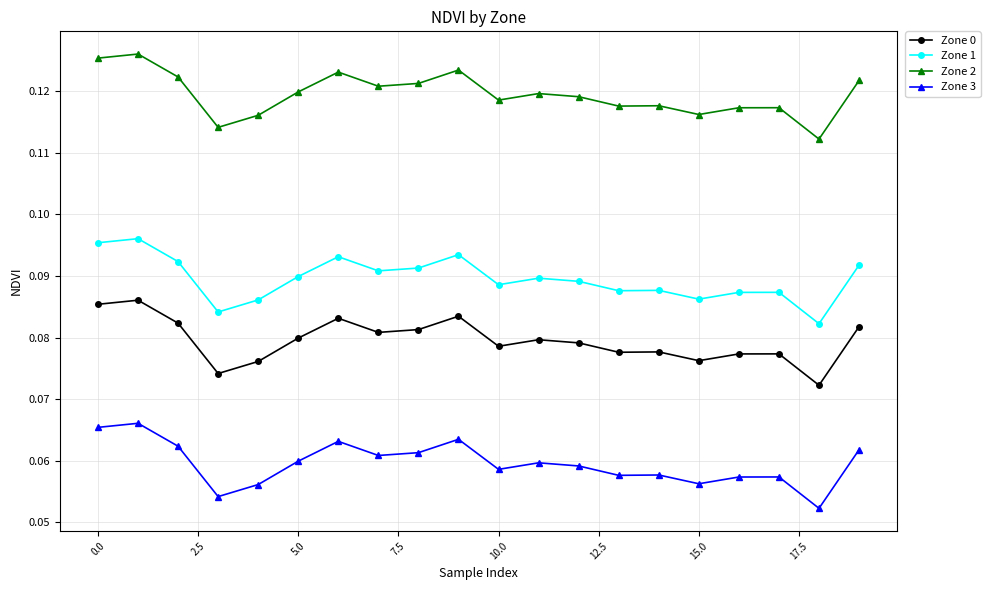

Which series has the largest total across all categories?

Zone 2